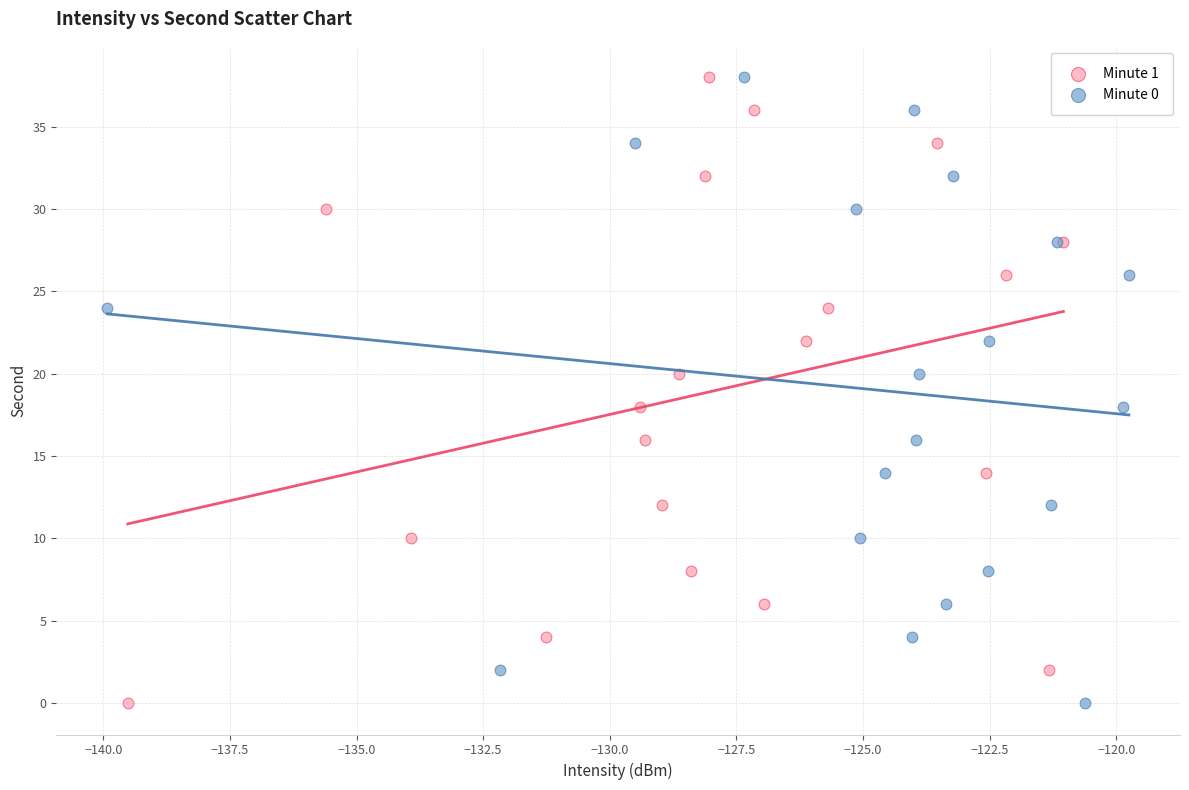

What are all the series names shown in the legend?

Minute 1, Minute 0